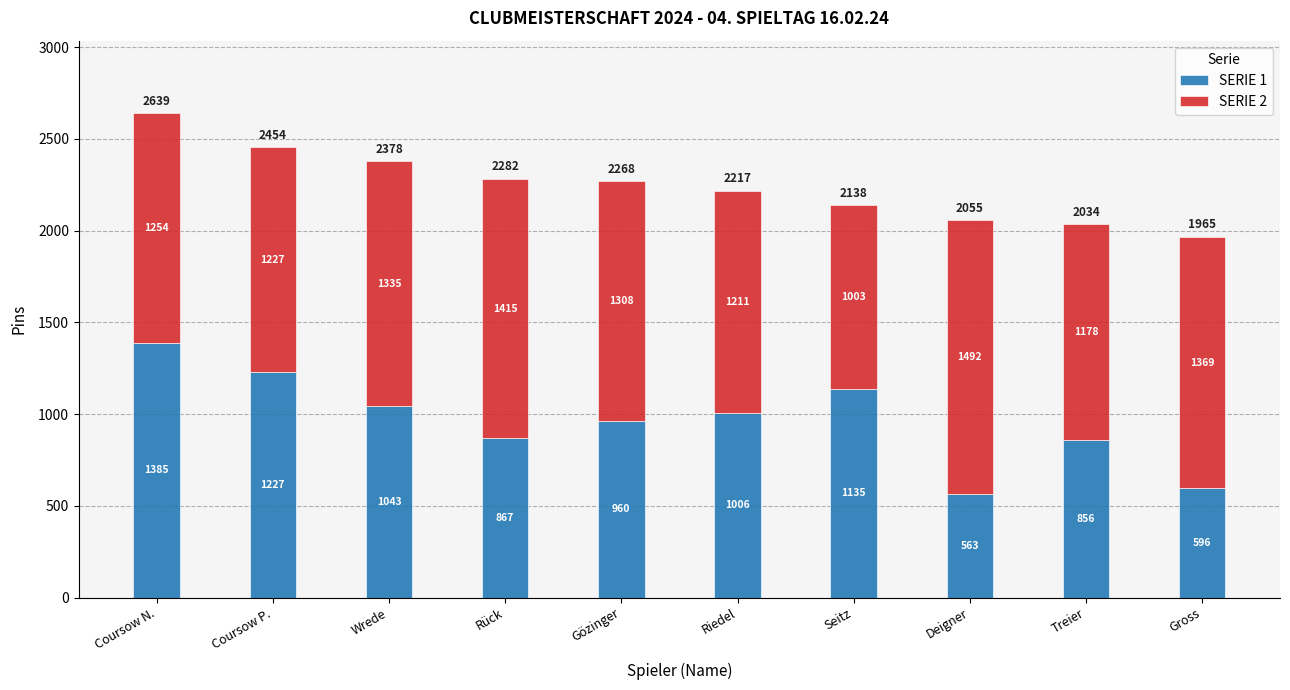

How many bars are there in total?

10